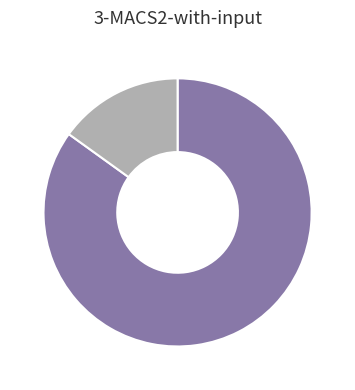

Does any single category account for the majority?

Yes